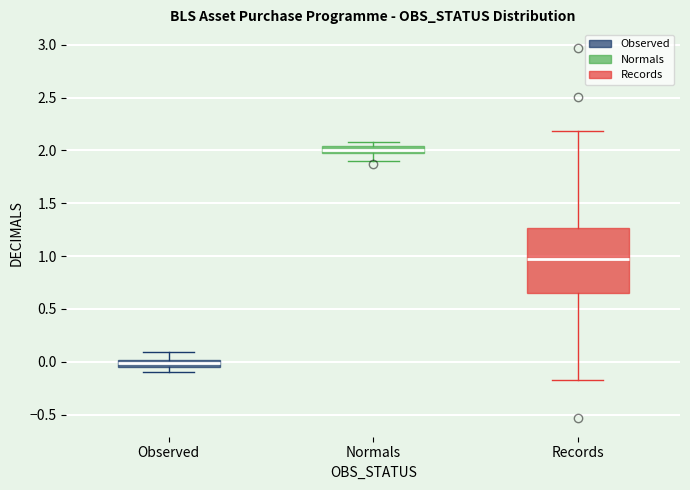

Which box has the lowest median line?

Observed